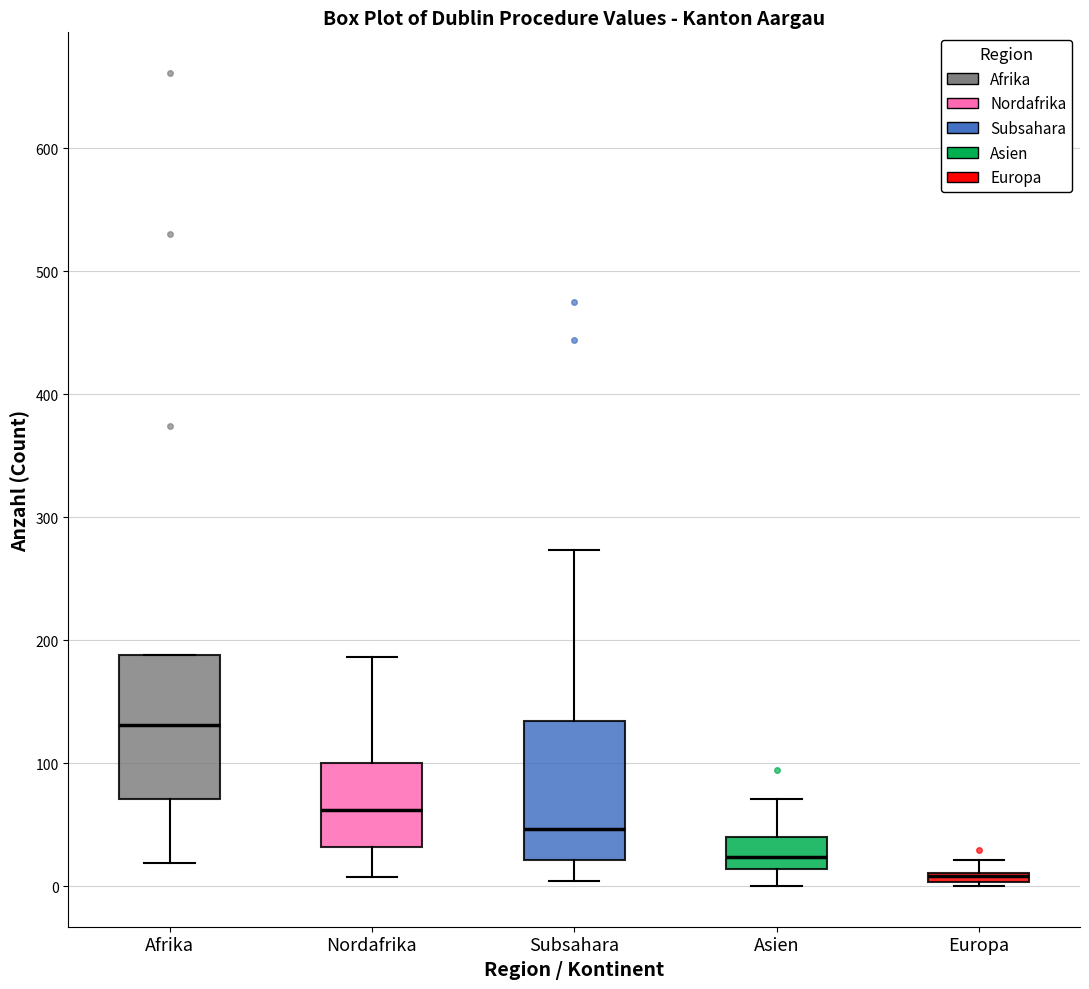

Where does the median line of the box for Afrika sit on the y-axis? The values are not printed on the chart, so give them approximately, as read against the axis.

130